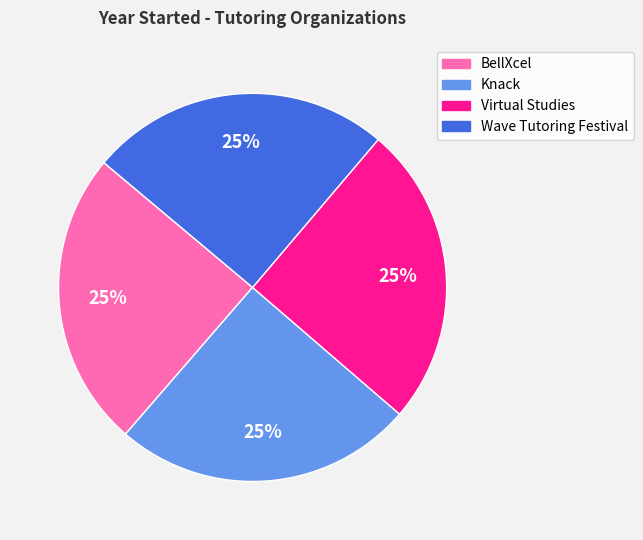

Is there any slice that represents more than half of the pie?

No